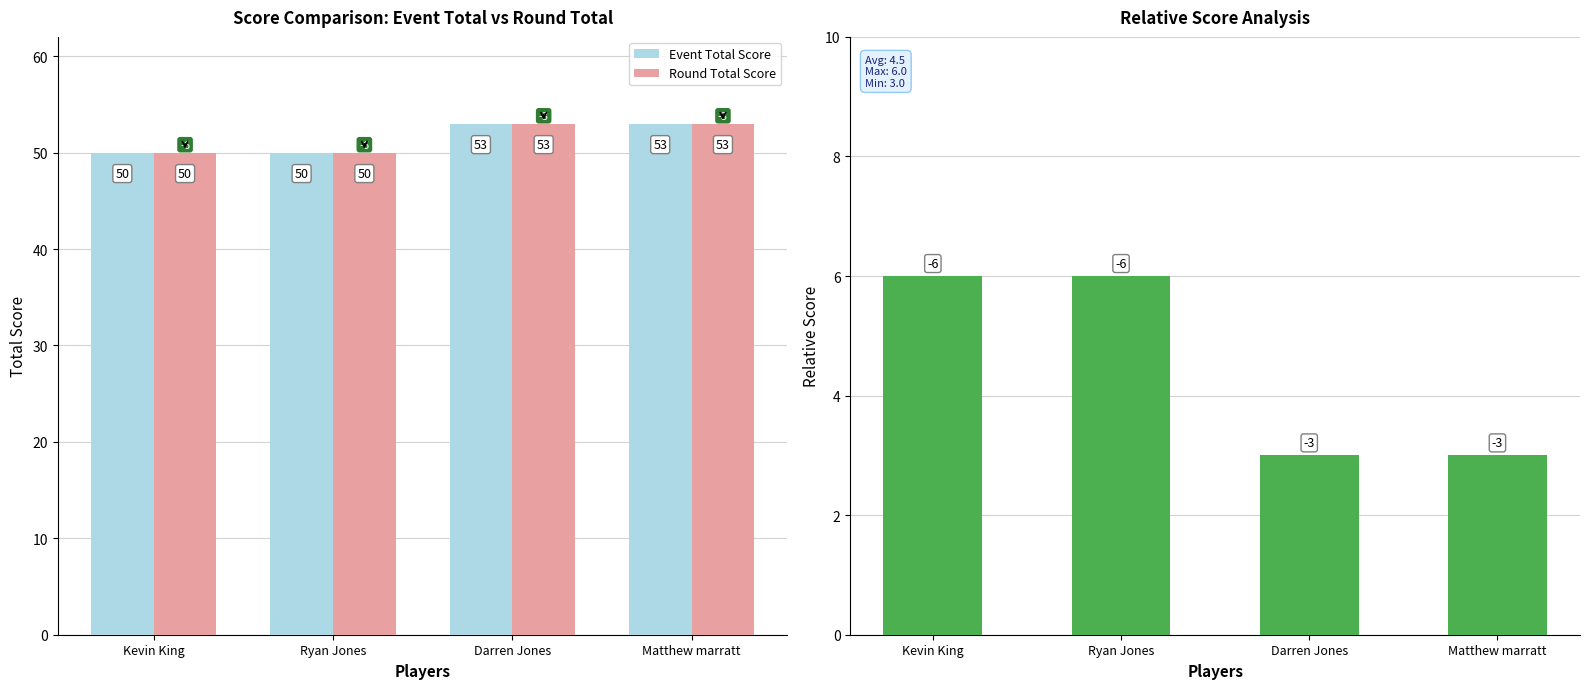

Is it true that Relative Score (abs) equals 4 at Matthew marratt?

False